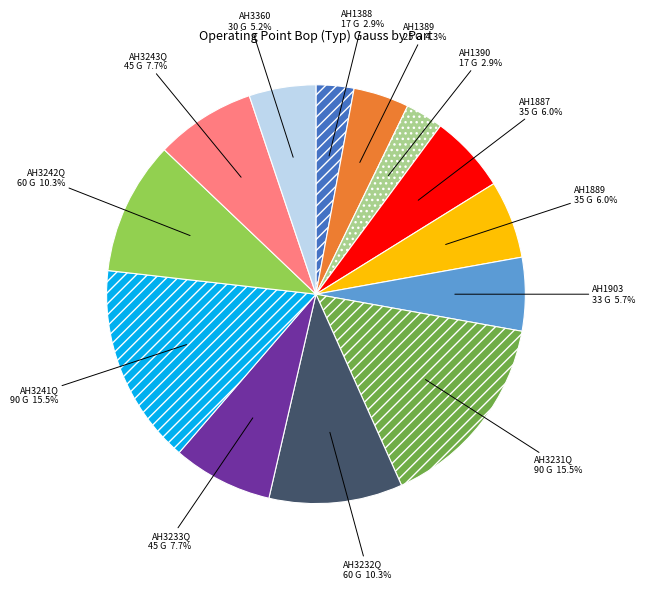

Combined, do AH3242Q and AH1903 account for over 50%?

No